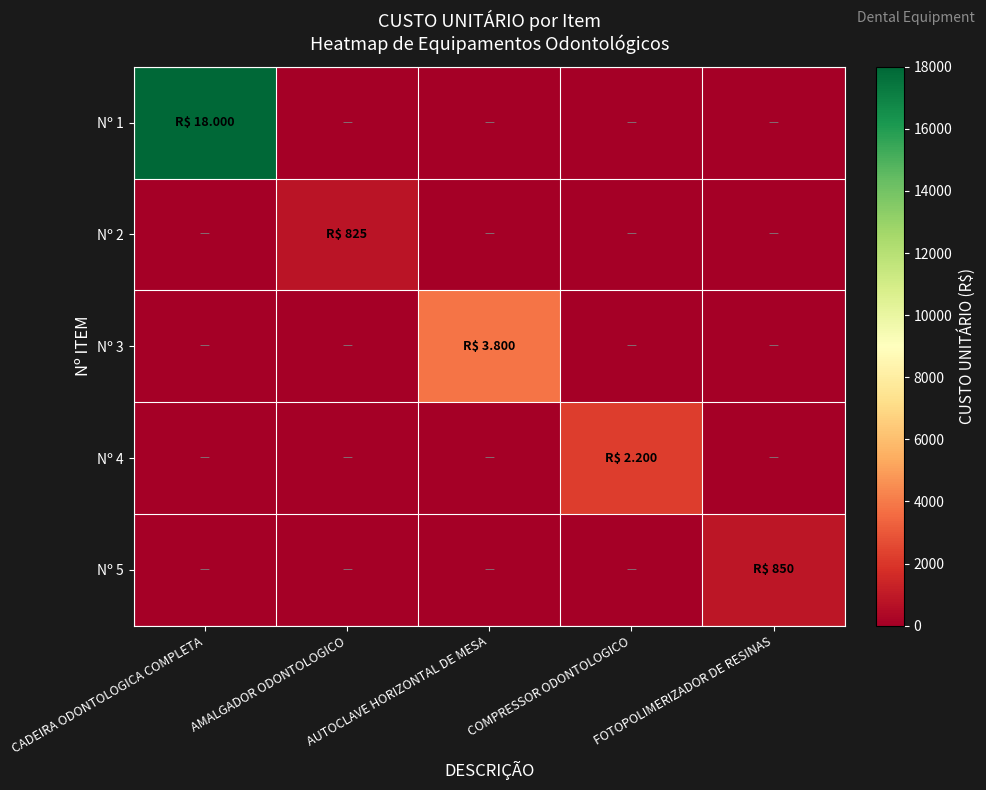

Between CADEIRA ODONTOLOGICA COMPLETA and COMPRESSOR ODONTOLOGICO, which series saw the biggest shift?

Nº 1